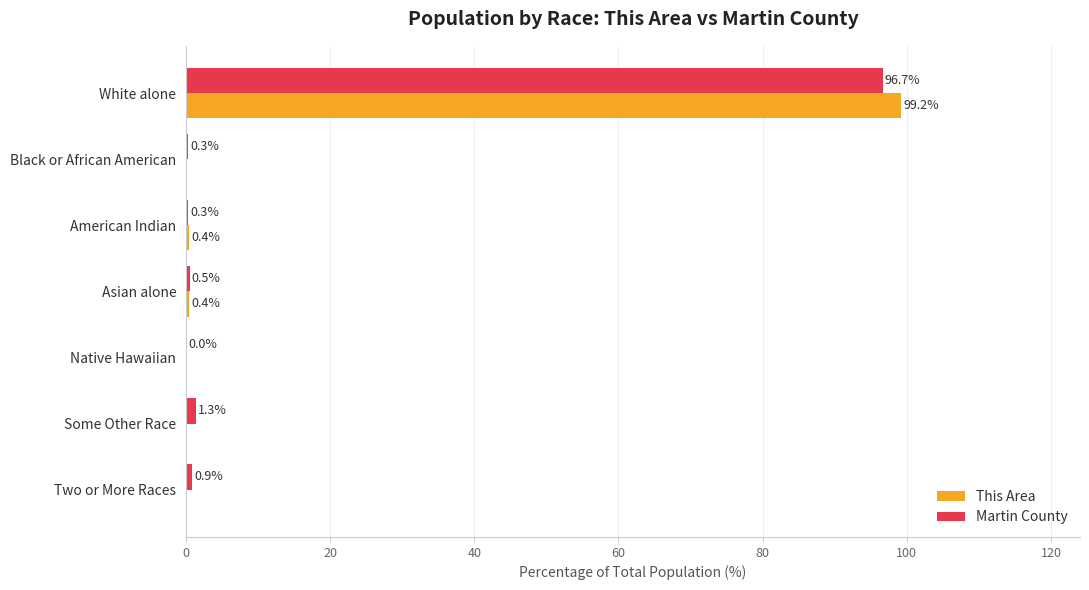

What are all the series names shown in the legend?

This Area, Martin County